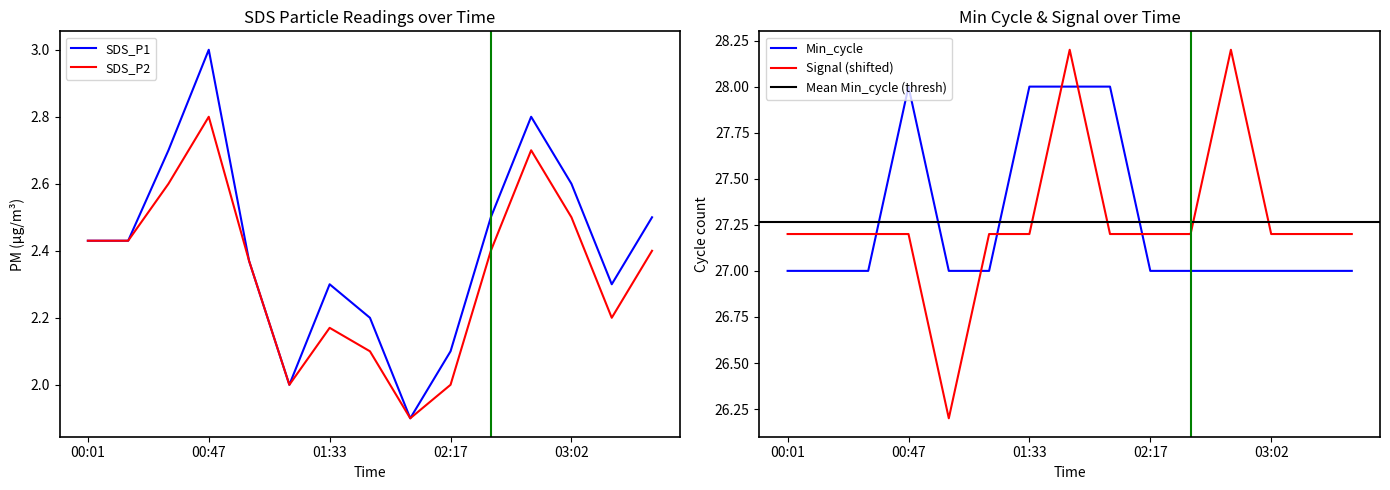

What is the label of the 15th point from the right?

00:01